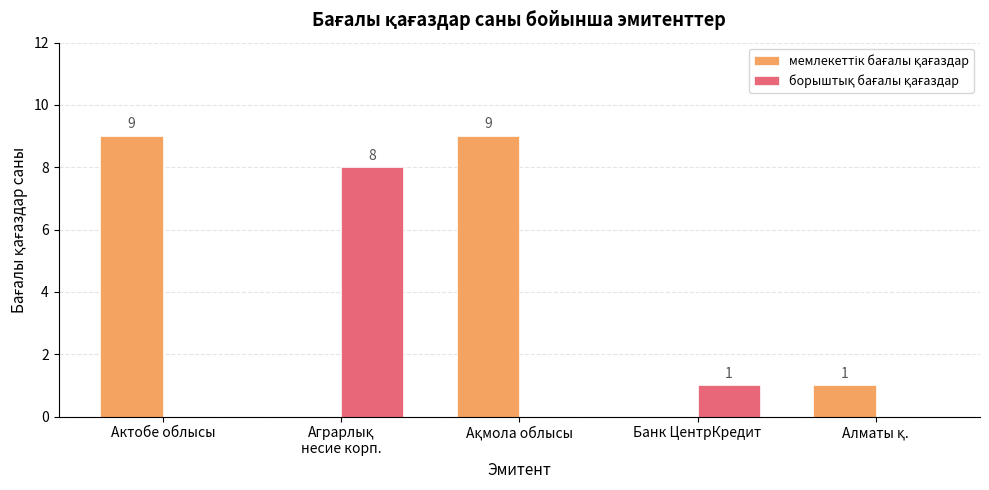

What is the total value across all series at Актобе облысы?

9